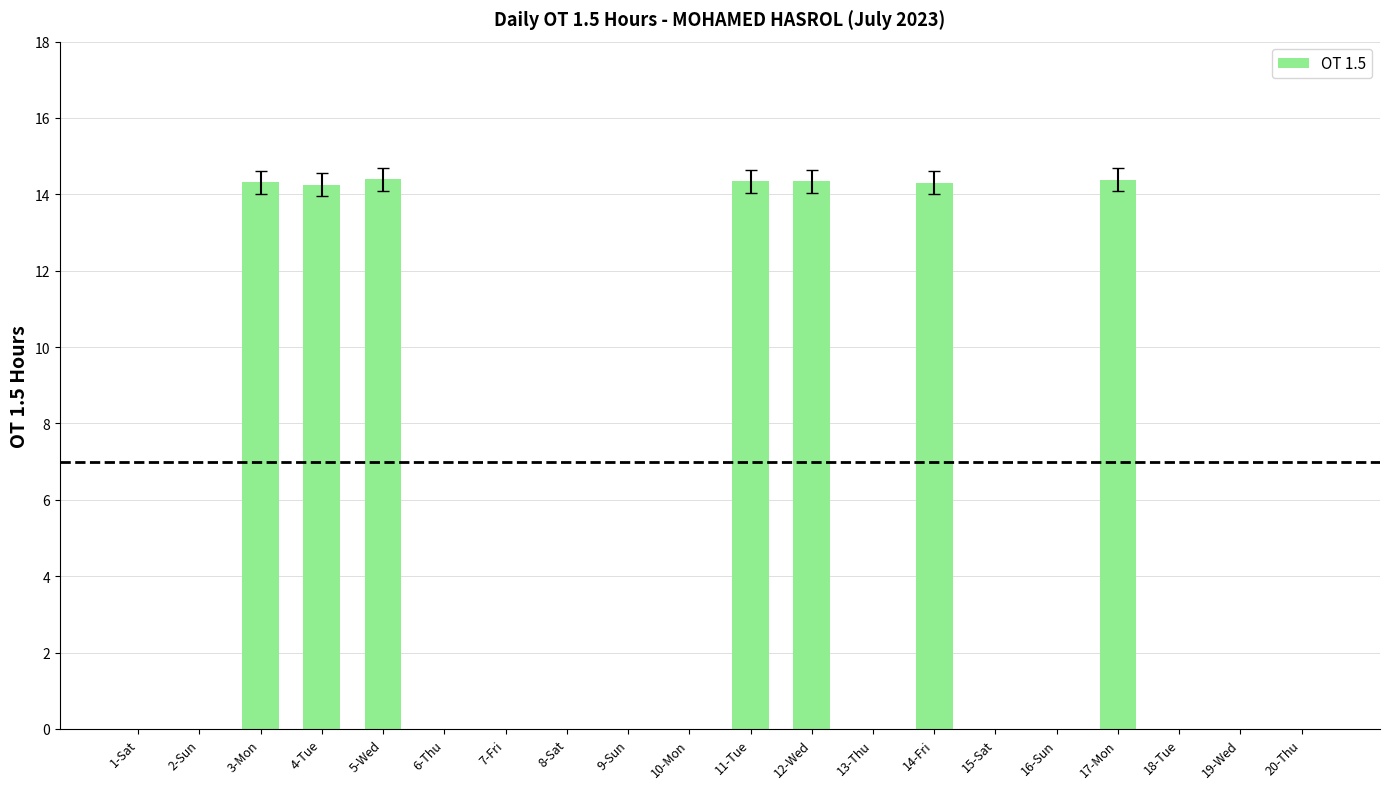

Which has a higher value, 18-Tue or 14-Fri?

14-Fri